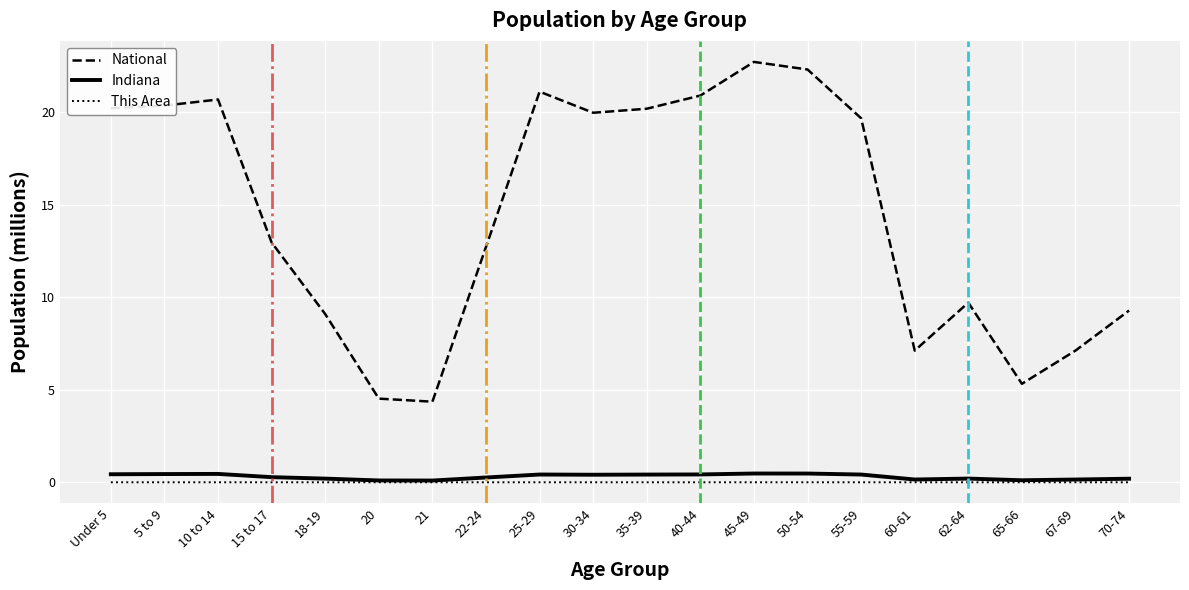

True or false: National and Indiana cross at least once.

False